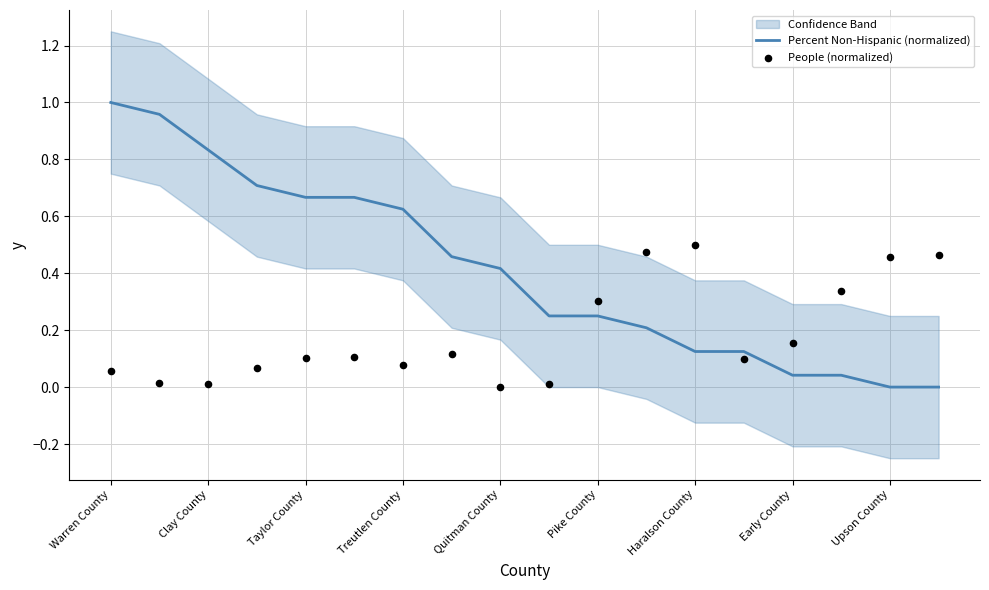

Which series reaches the minimum Y coordinate?

Percent Non-Hispanic (normalized)